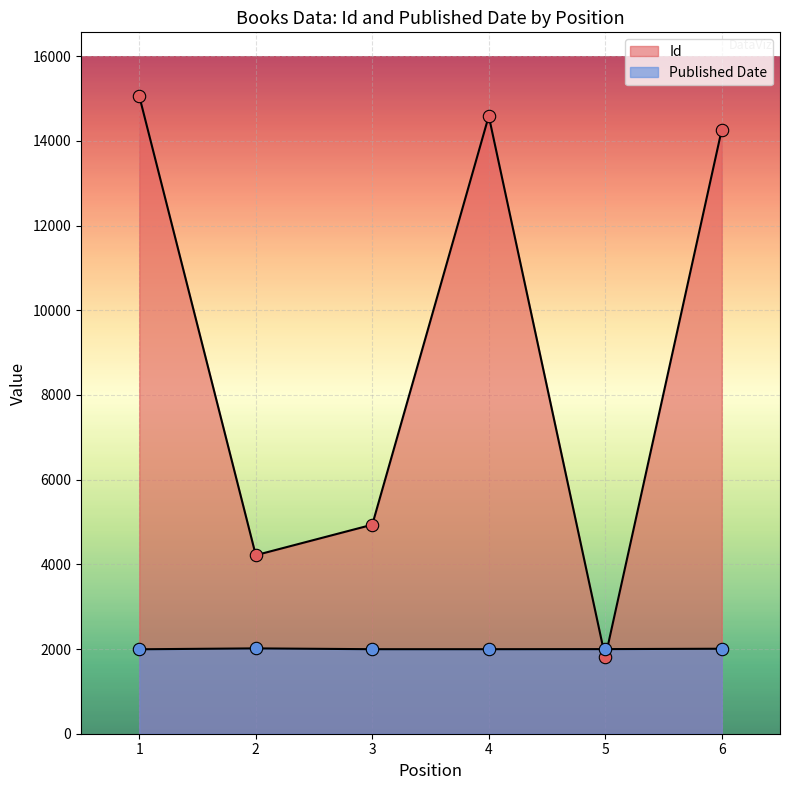

Is the value of Published Date at 1 greater than the value of Id at 1?

No